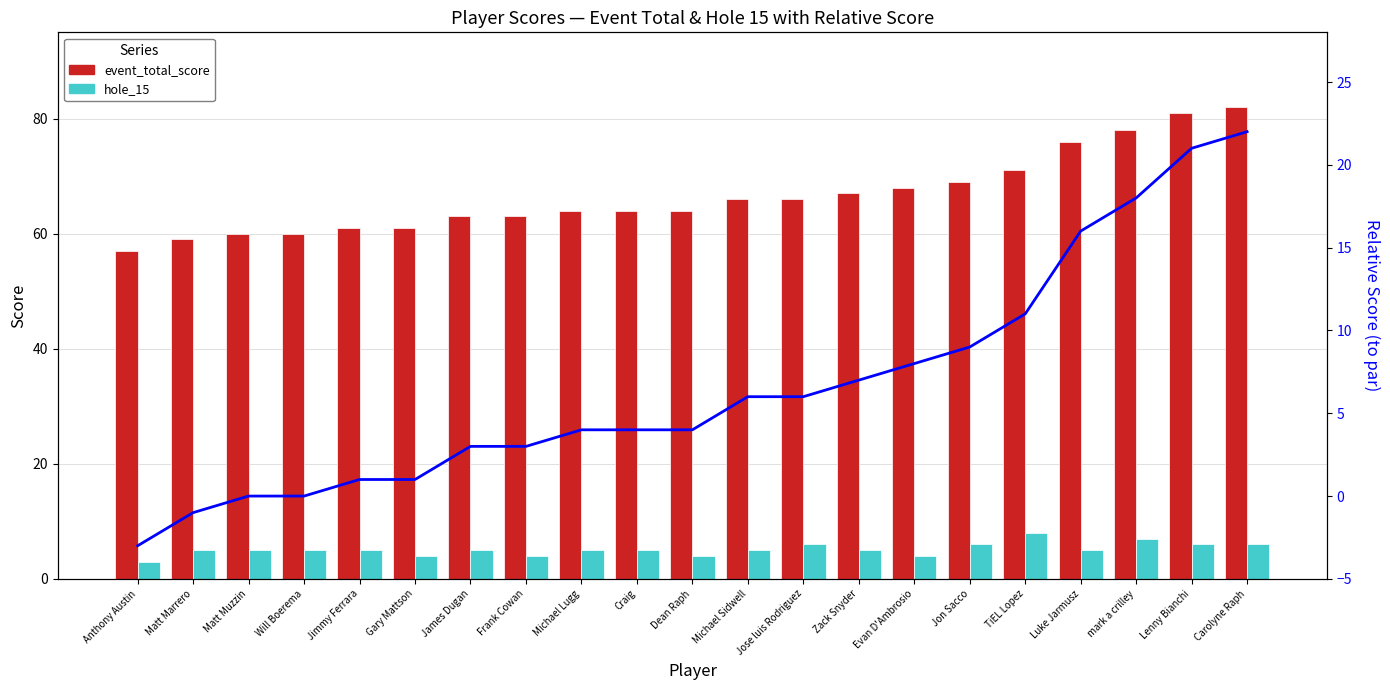

What position from the right is Will Boerema?

18